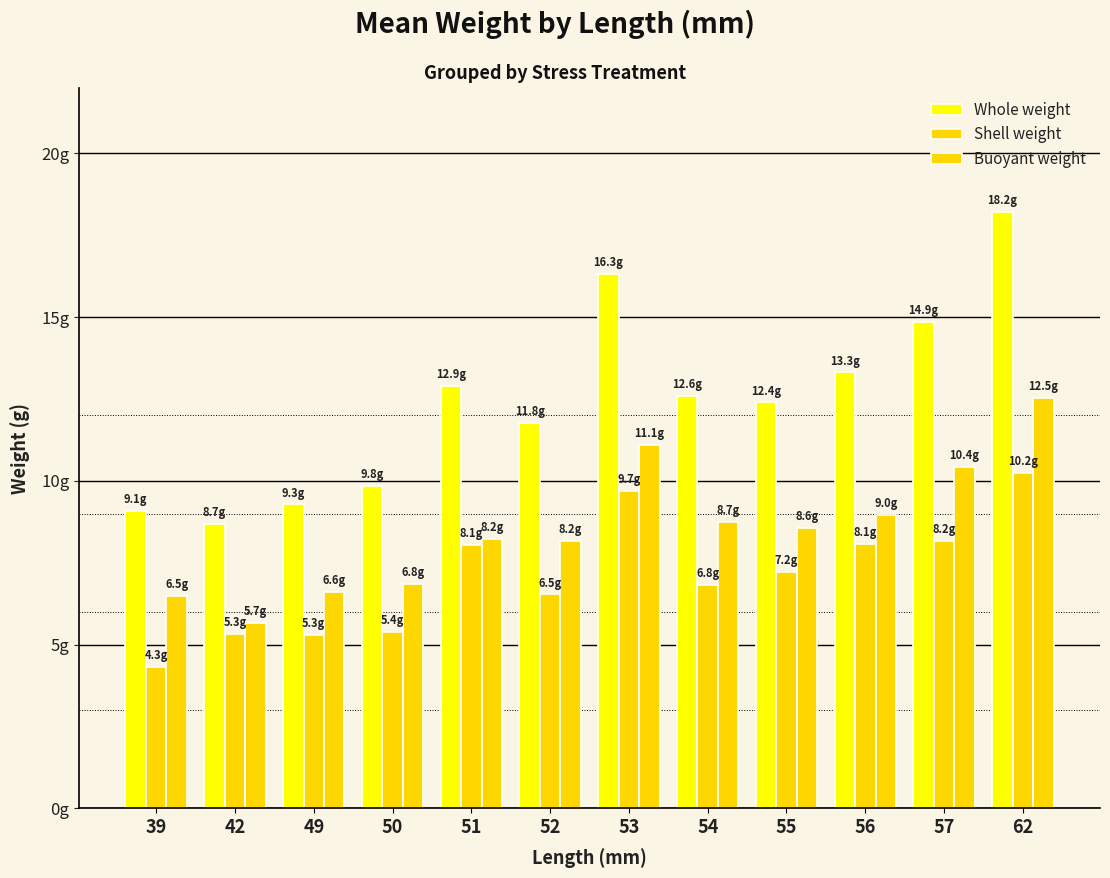

Between 50 and 53, which series saw the biggest shift?

Whole weight